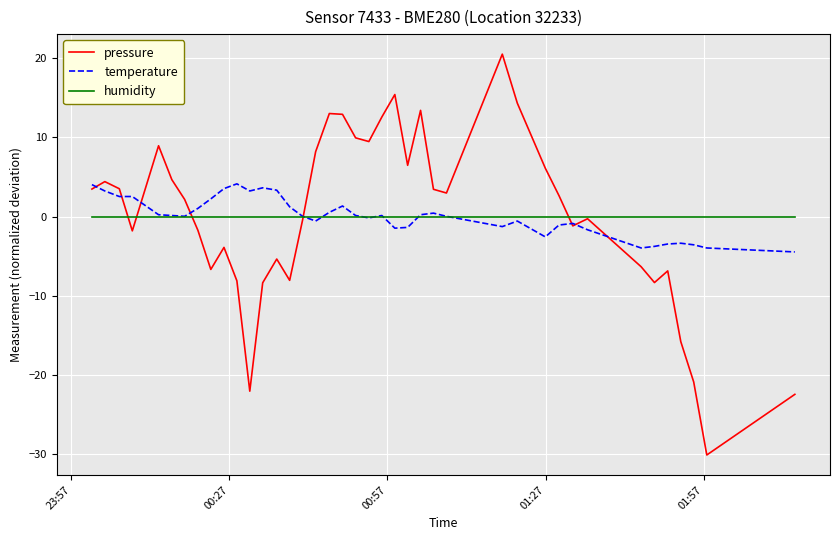

What is the maximum value shown in the chart?

20.5